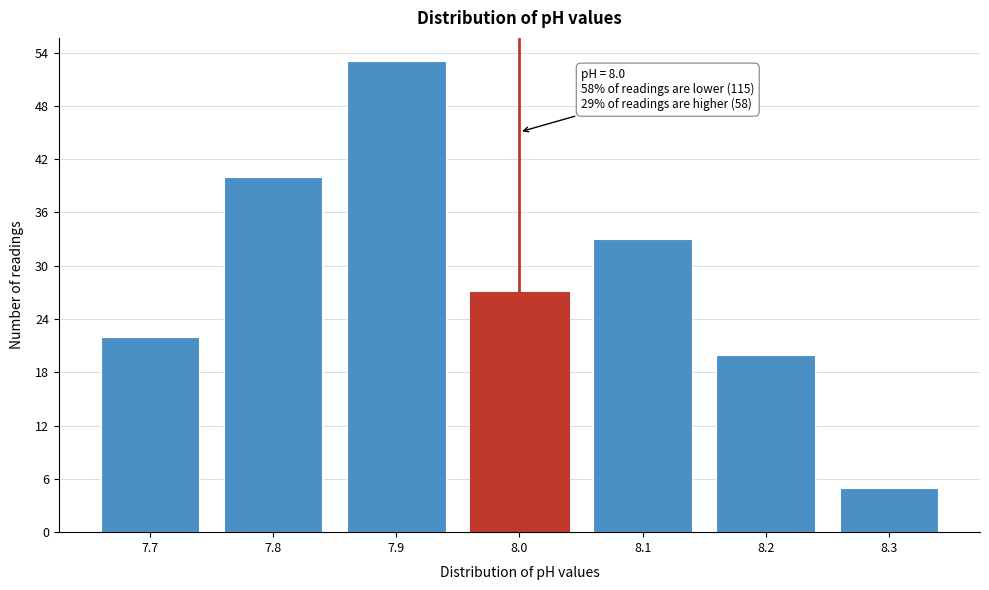

Over which range of the x-axis is the bar tallest?

7.85 to 7.95